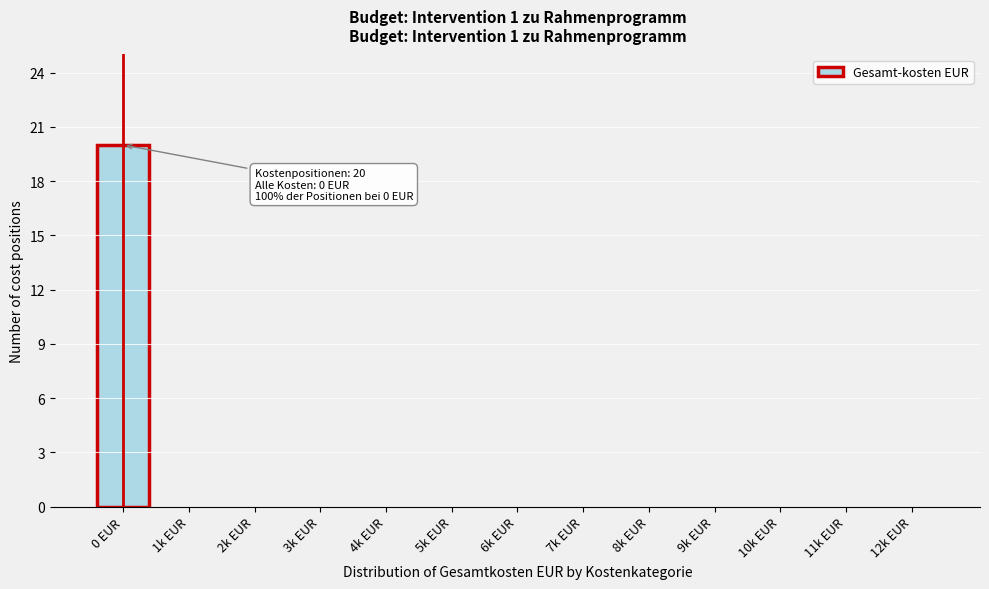

Reading left to right, transcribe all the data shown in this chart.

0 EUR=20	1k EUR=0	2k EUR=0	3k EUR=0	4k EUR=0	5k EUR=0	6k EUR=0	7k EUR=0	8k EUR=0	9k EUR=0	10k EUR=0	11k EUR=0	12k EUR=0